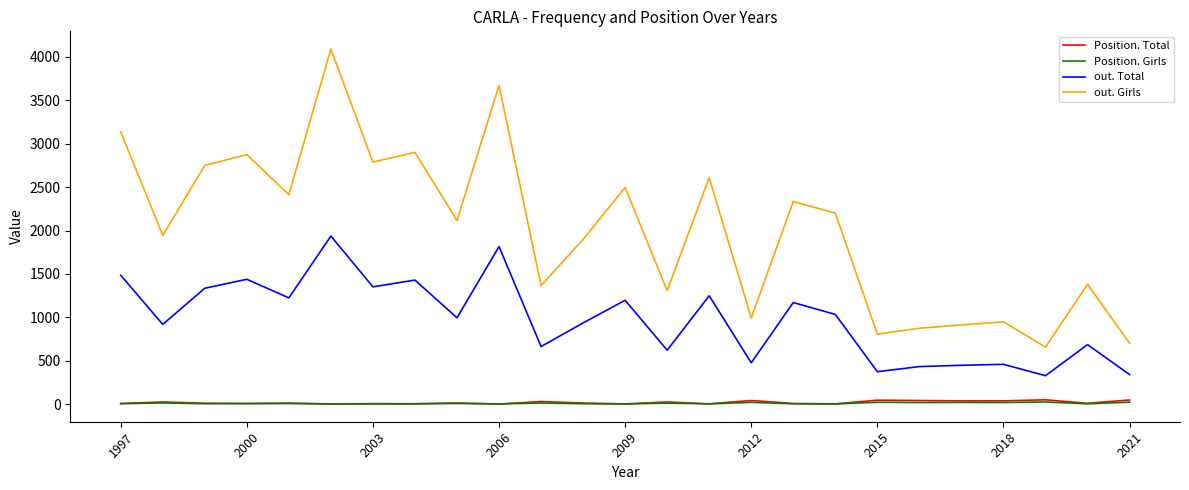

Does the chart have visible grid lines?

No